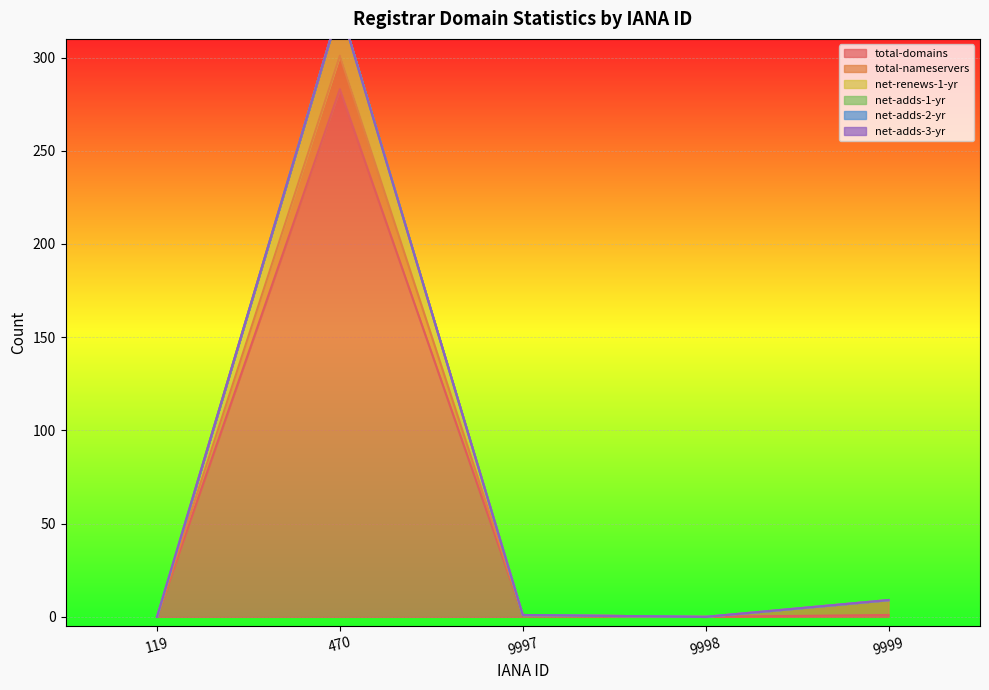

Where is net-adds-1-yr nearest to the value 0?

119